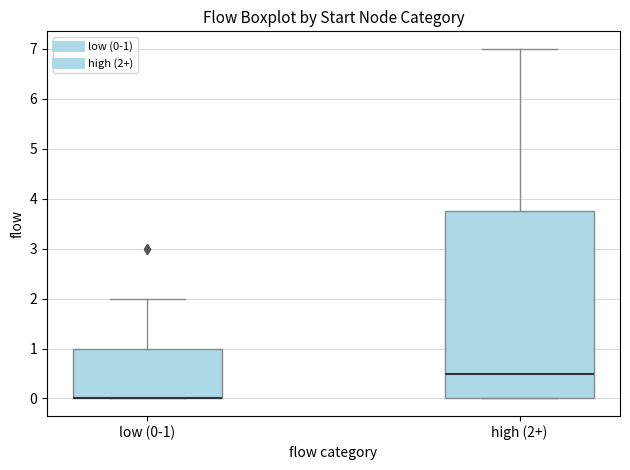

Which box is the tallest, from its lower edge to its upper edge?

high (2+)